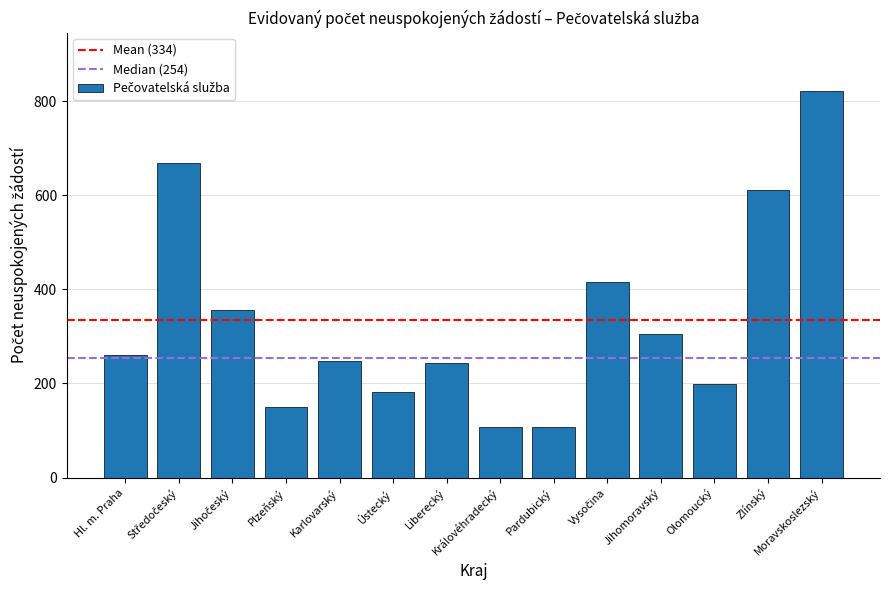

What is the average value?

334